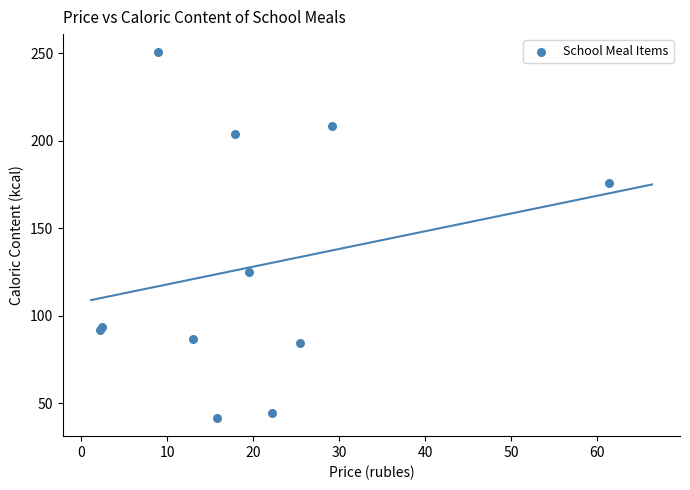

What Y value in the scatter plot is closest to 146?

125.1